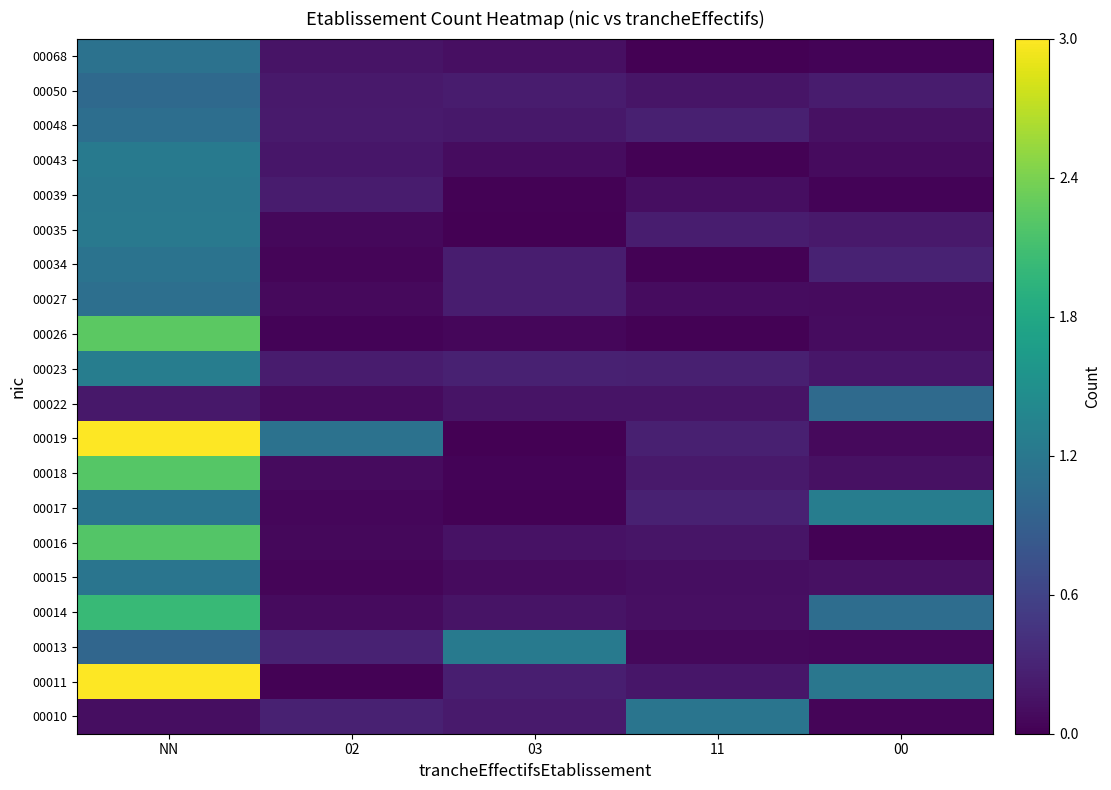

Which has a higher value, NN or 00?

NN